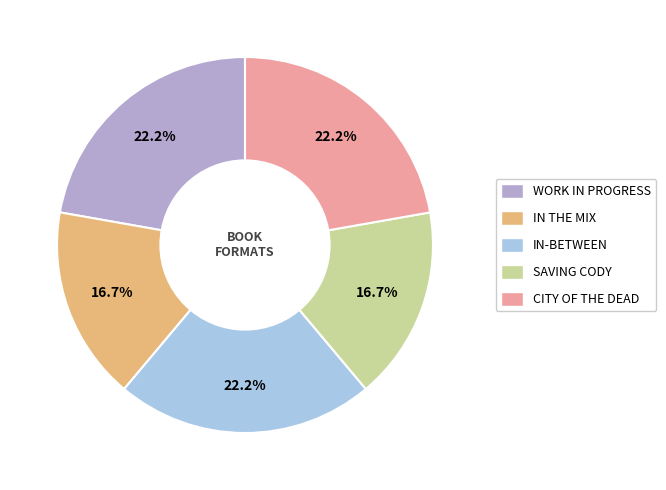

Is there any slice that represents more than half of the pie?

No